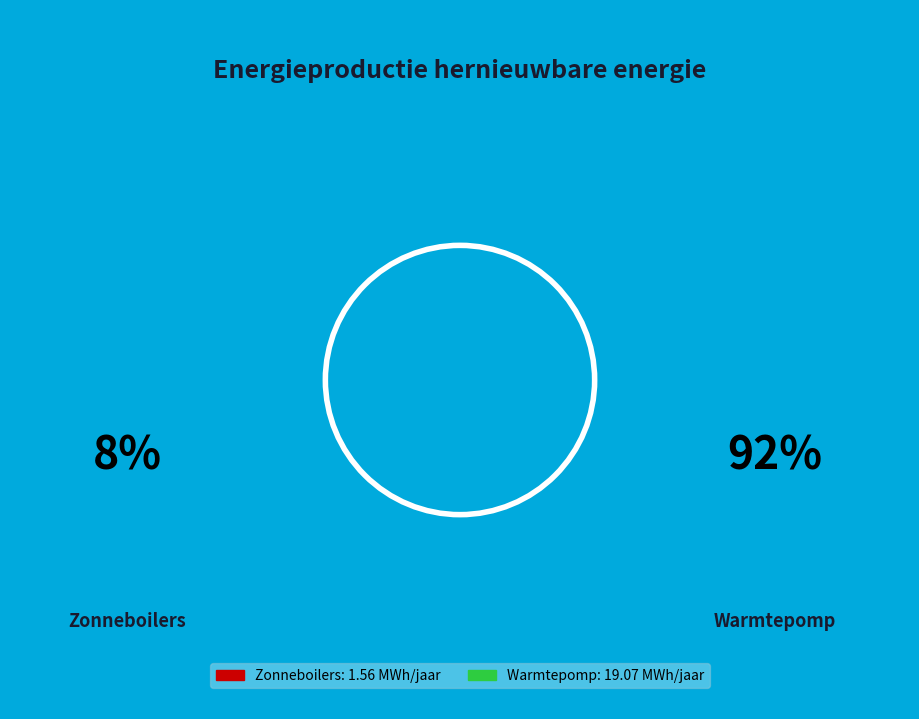

Which has a higher value, Zonneboilers: 1.56 MWh/jaar or Warmtepomp: 19.07 MWh/jaar?

Warmtepomp: 19.07 MWh/jaar